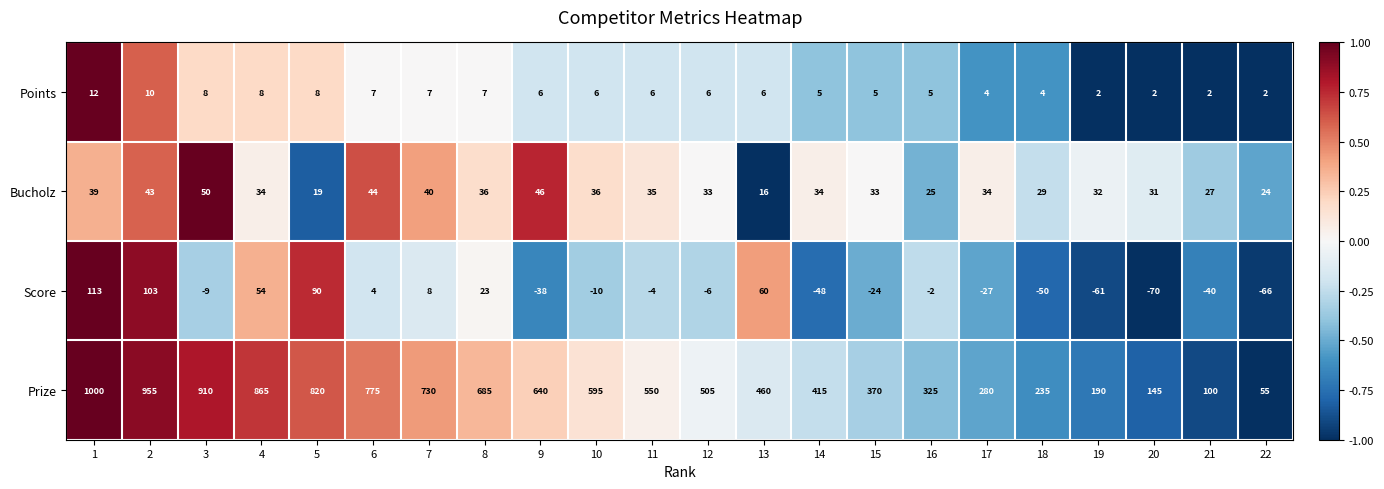

How many data points in Score are less than -6?

11